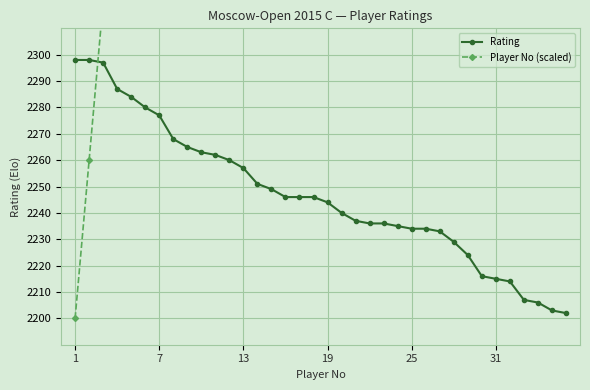

How many values in the Rating series are below 2246?

18